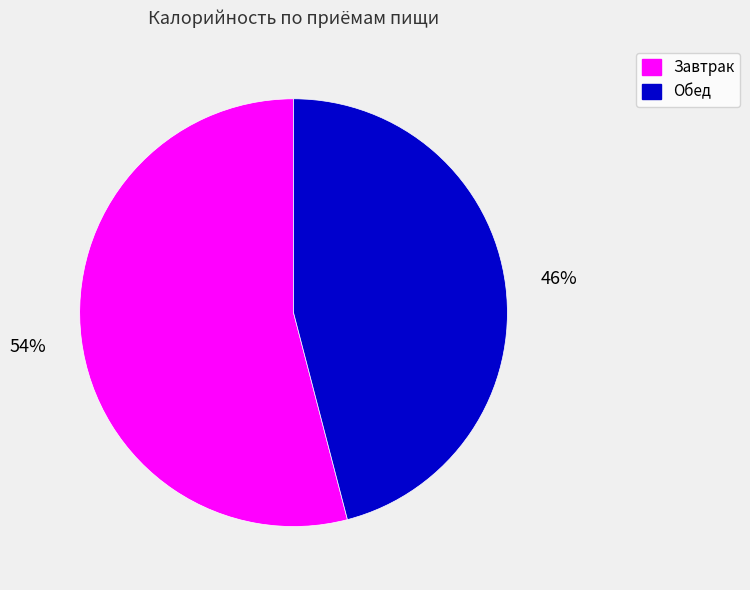

Combined, do Обед and Завтрак account for over 50%?

Yes